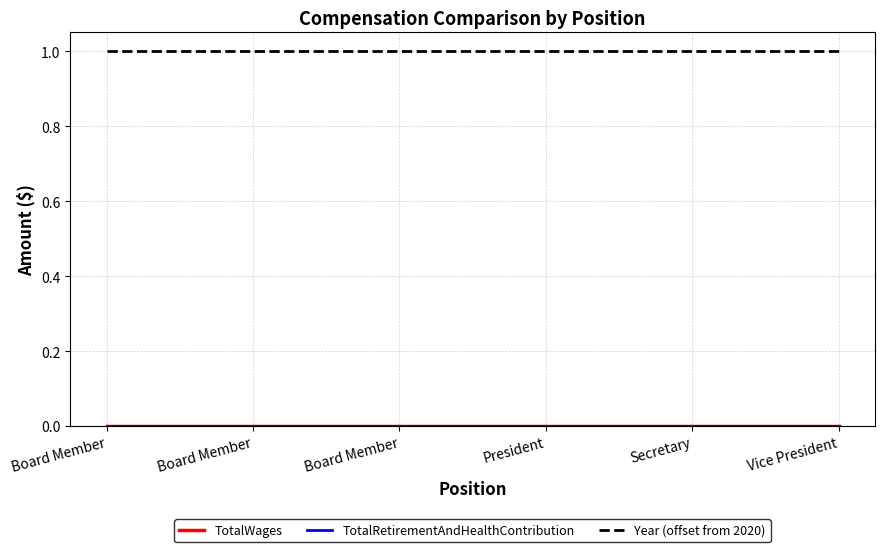

True or false: Year (offset from 2020) has a value of 0 at Secretary.

False